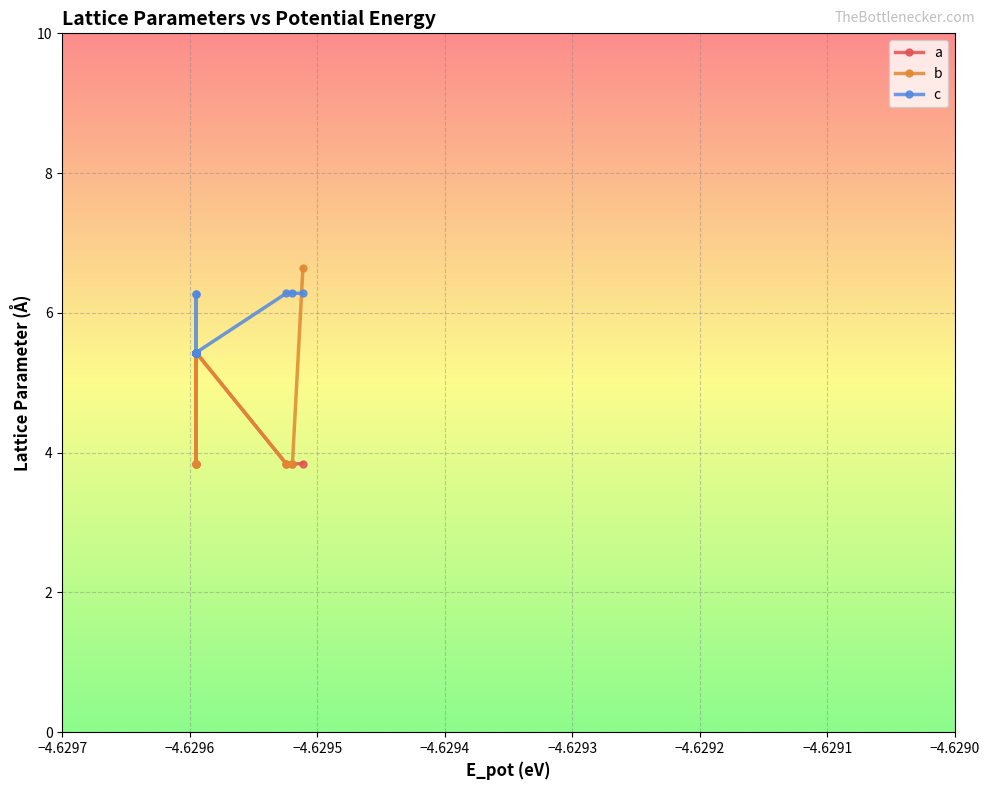

What is the average value of the a series?

5.0